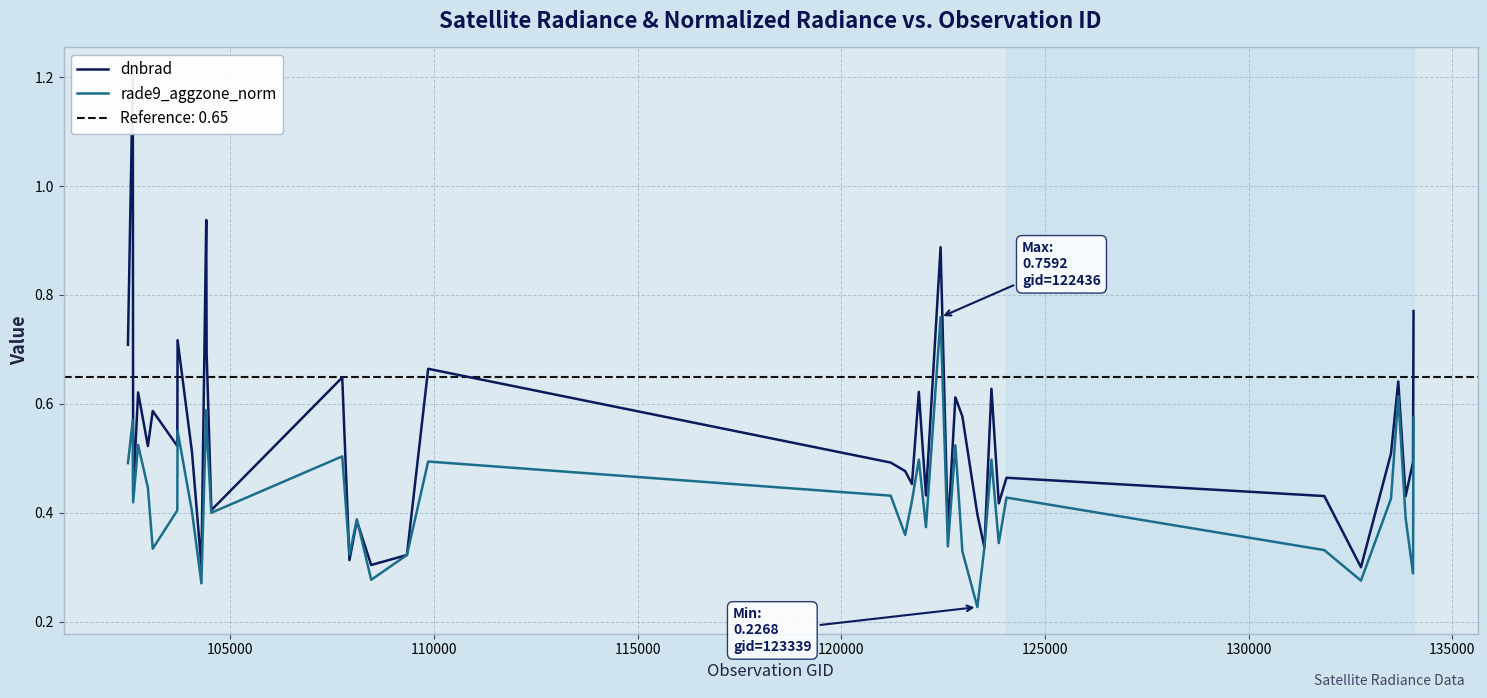

After their last crossing, which series has the higher values: rade9_aggzone_norm or dnbrad?

dnbrad